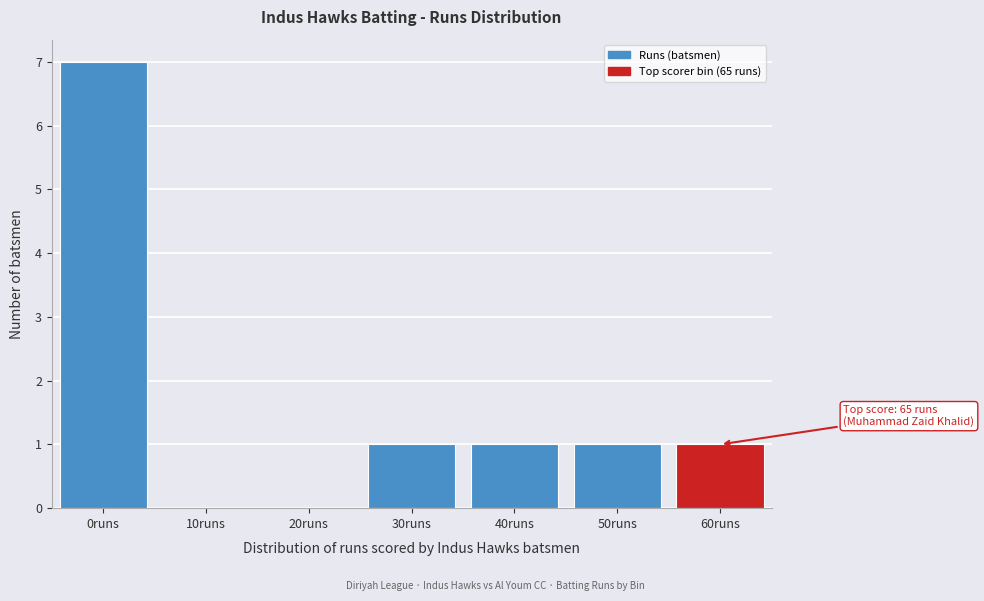

Reading left to right, list all the values displayed in this chart.

0runs=7	10runs=0	20runs=0	30runs=1	40runs=1	50runs=1	60runs=1